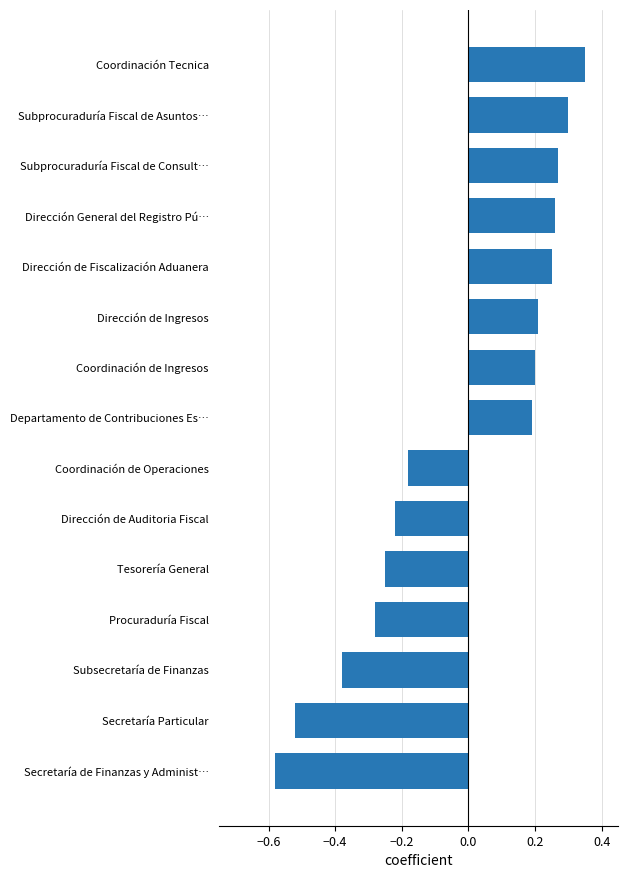

List the labels in order of value, largest first.

Coordinación Tecnica, Subprocuraduría Fiscal de Asuntos…, Subprocuraduría Fiscal de Consult…, Dirección General del Registro Pú…, Dirección de Fiscalización Aduanera, Dirección de Ingresos, Coordinación de Ingresos, Departamento de Contribuciones Es…, Coordinación de Operaciones, Dirección de Auditoria Fiscal, Tesorería General, Procuraduría Fiscal, Subsecretaría de Finanzas, Secretaría Particular, Secretaría de Finanzas y Administ…